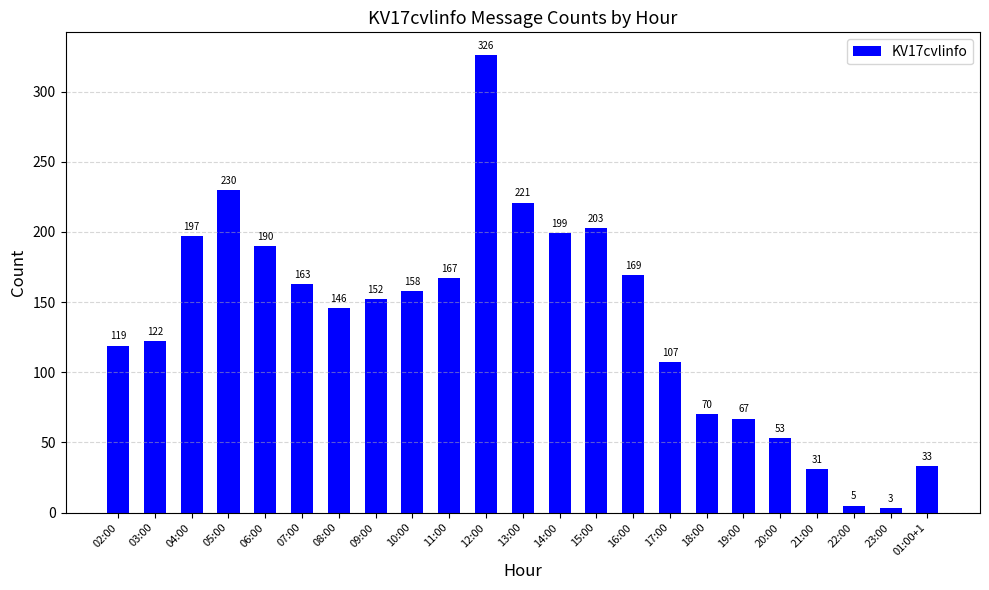

Which label corresponds to the largest value in the chart?

12:00